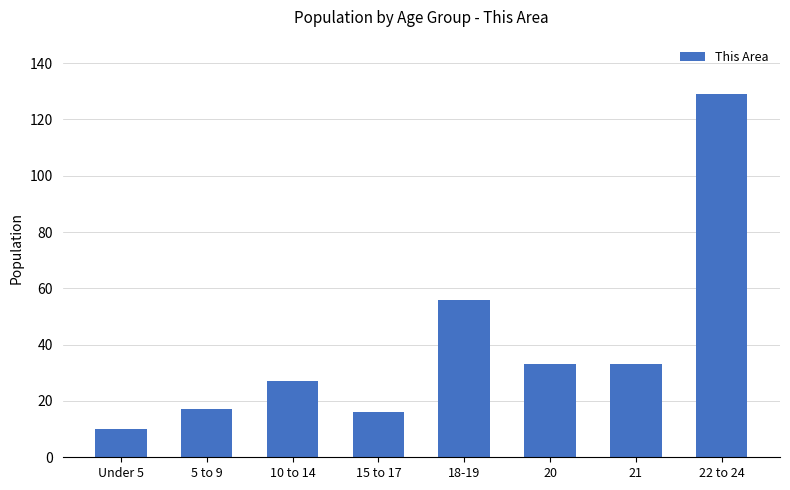

How many bars are there in total?

8